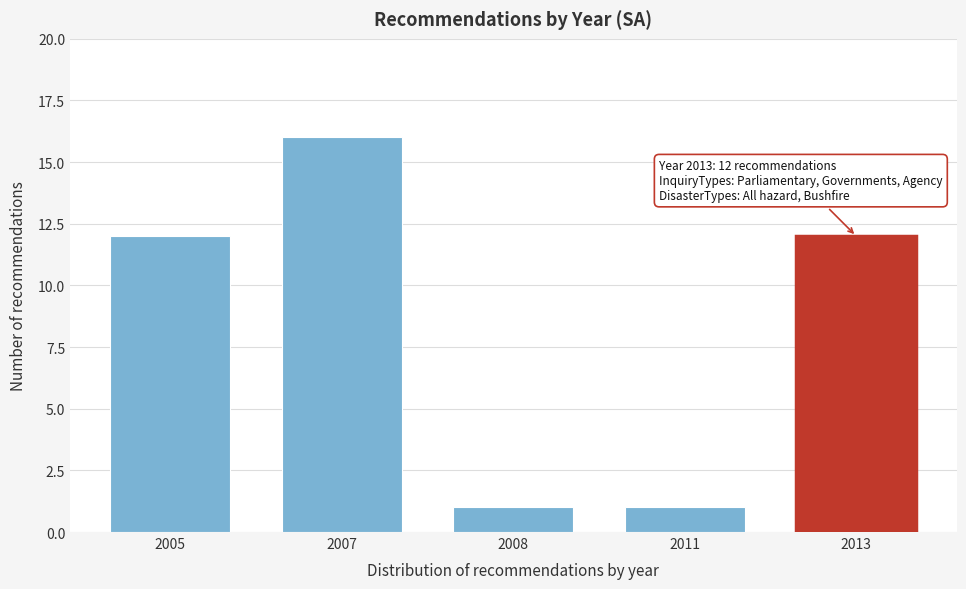

Reading right to left, what are all the values shown in this chart?

2013=12	2011=1	2008=1	2007=16	2005=12